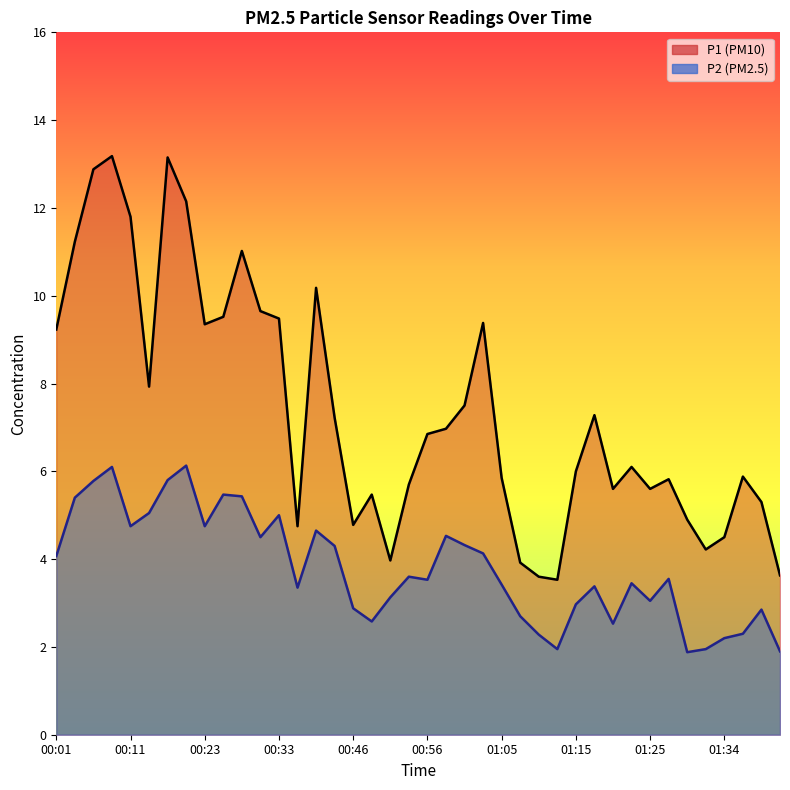

What is the label of the 1st point from the left?

00:01